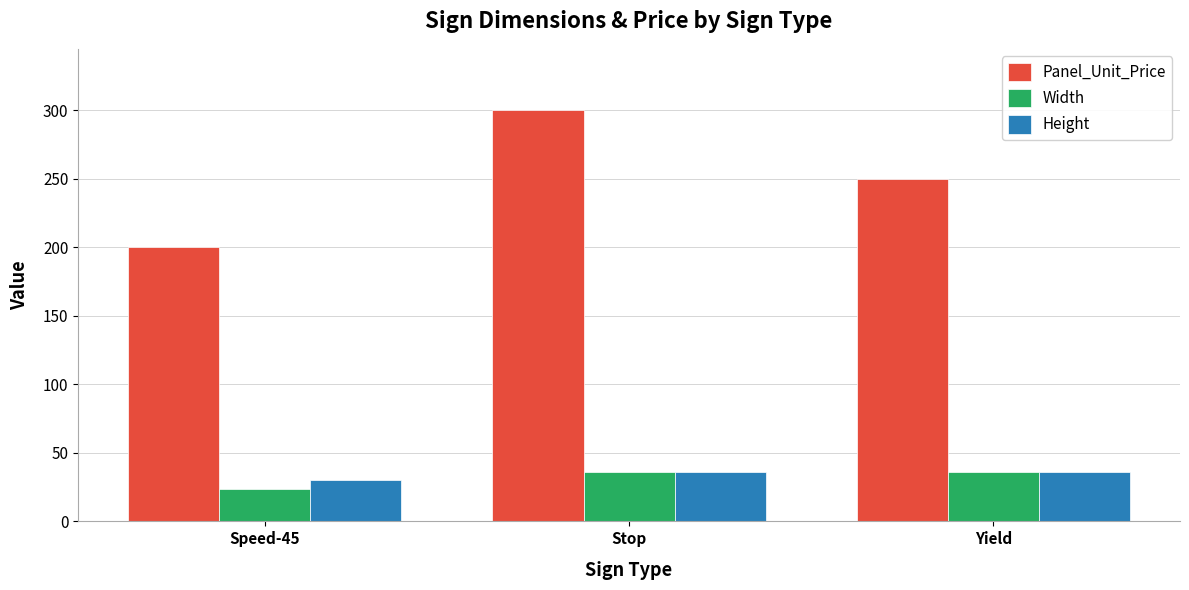

What is the approximate value of Panel_Unit_Price at Stop?

300